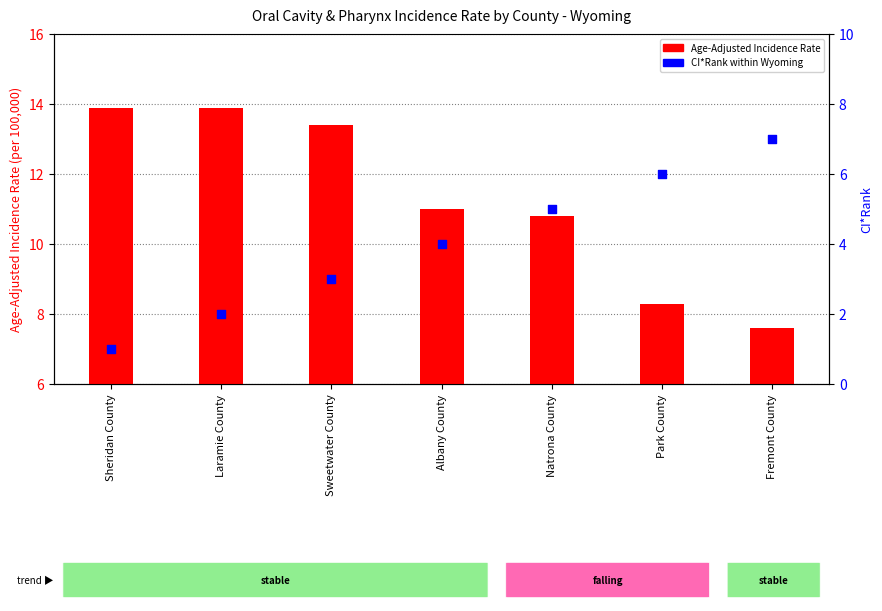

Which series has the largest total across all categories?

Age-Adjusted Incidence Rate